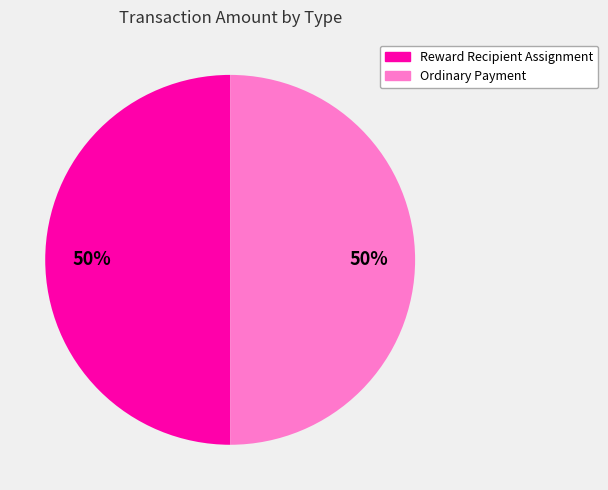

How many slices are in this pie chart?

2